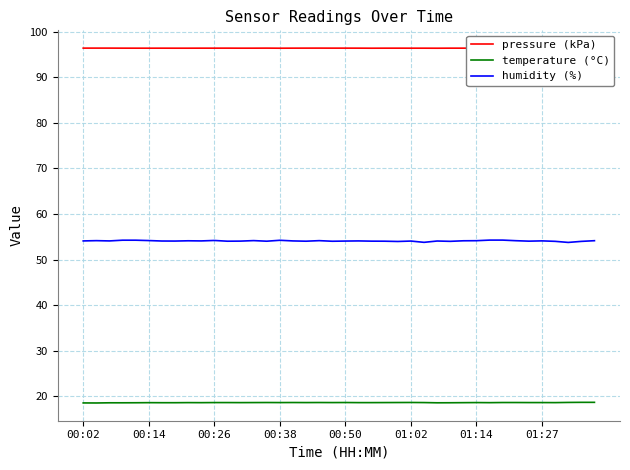

Which series has the largest range (max minus min)?

humidity (%)